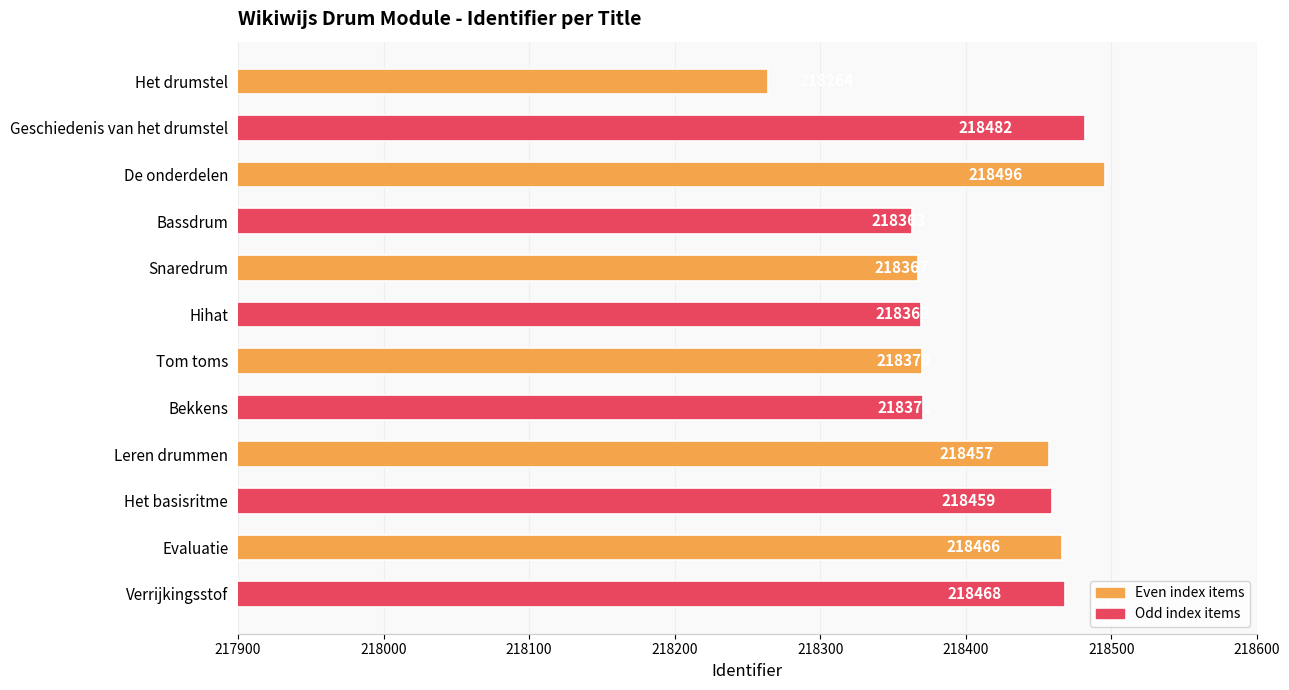

Rank the categories by value from highest to lowest.

De onderdelen, Geschiedenis van het drumstel, Verrijkingsstof, Evaluatie, Het basisritme, Leren drummen, Bekkens, Tom toms, Hihat, Snaredrum, Bassdrum, Het drumstel